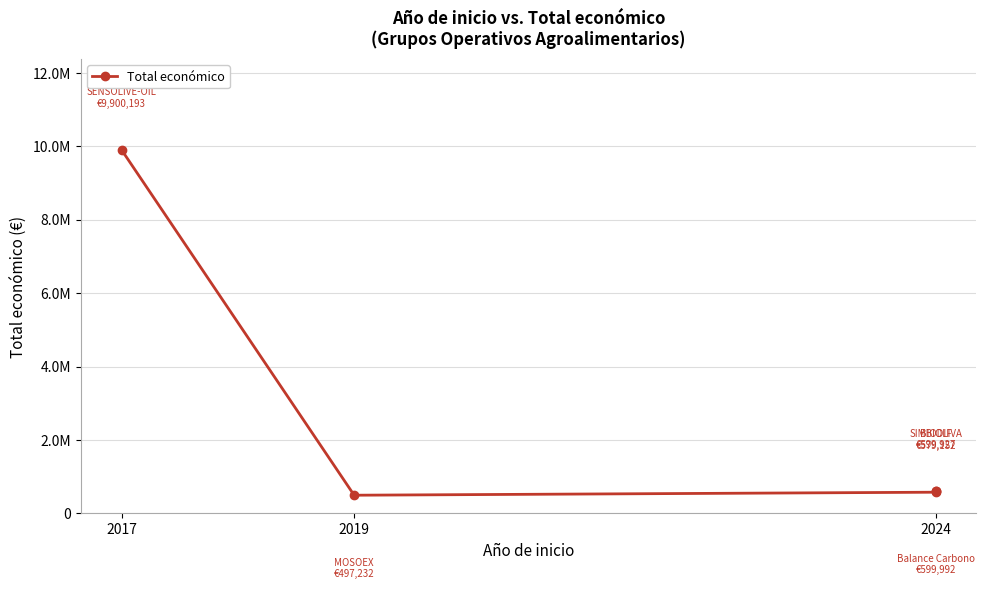

True or false: there are more than 2 points higher than both neighbors.

False